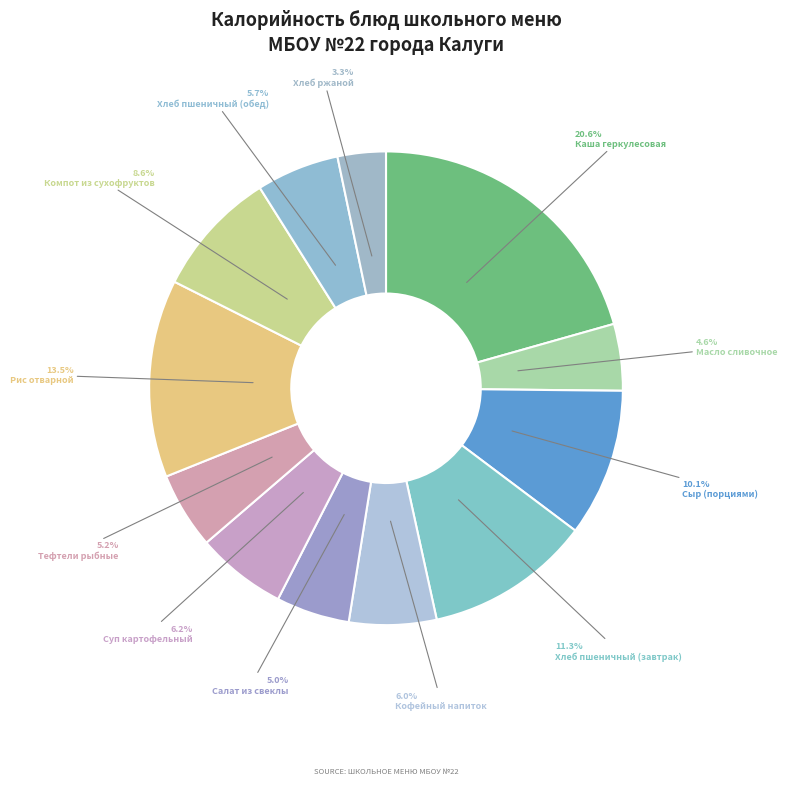

To the nearest percent, what is the average slice percentage?

8%